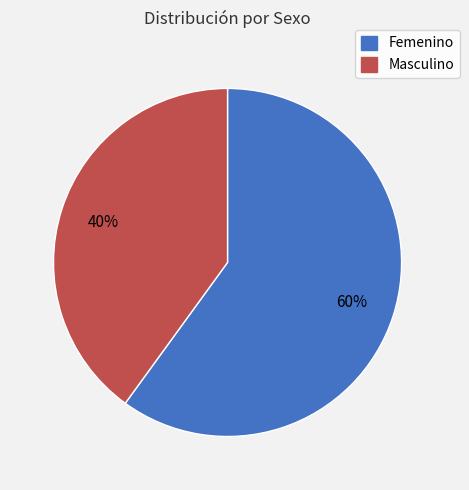

Which slice represents more than half of the pie?

Femenino